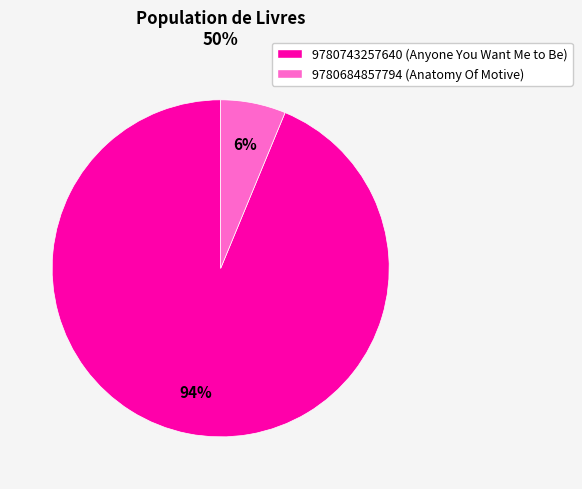

Rank the categories by value from lowest to highest.

9780684857794, 9780743257640